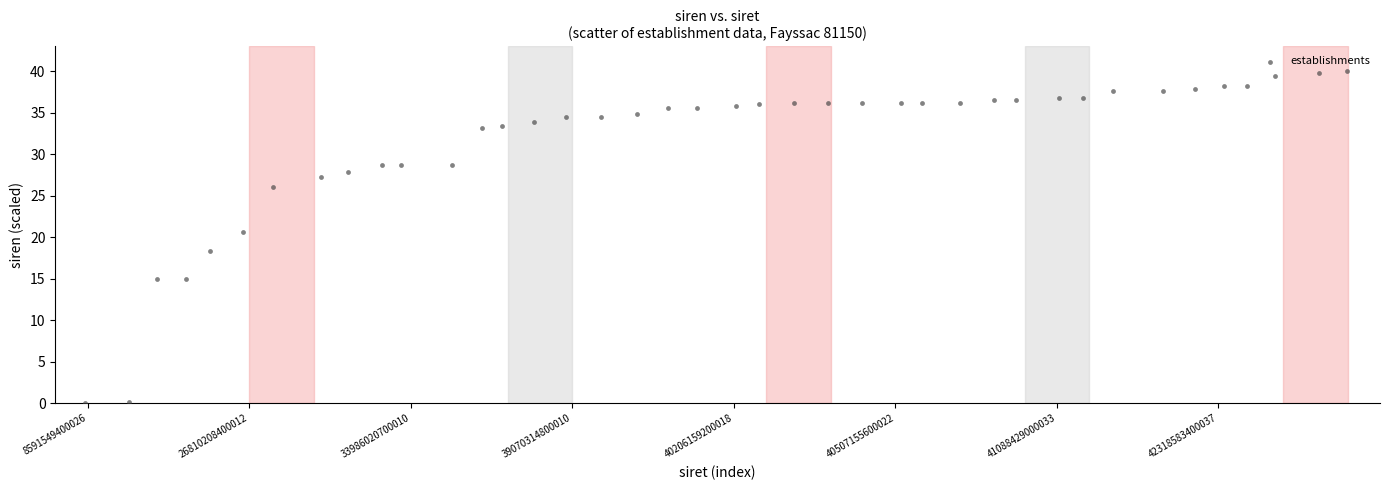

What Y value in the scatter plot is closest to 20?

20.6